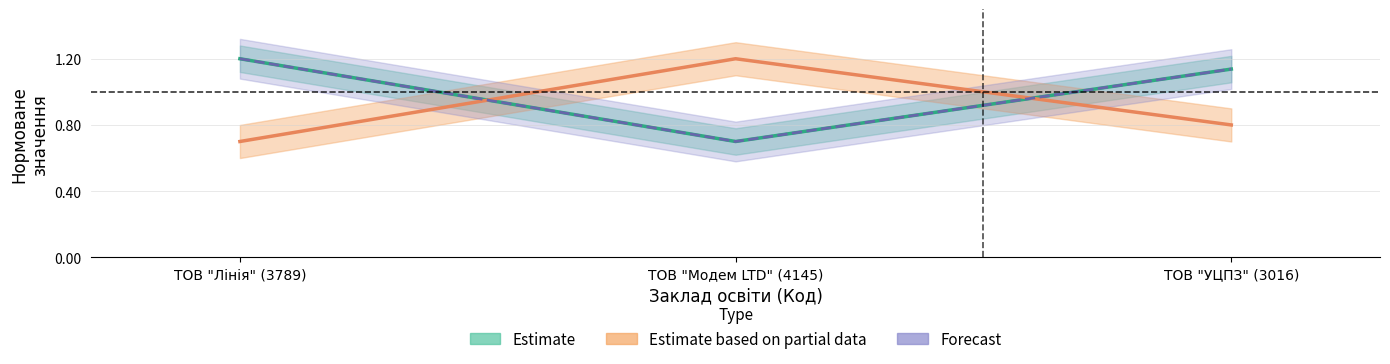

Which category has the highest value in the Forecast series?

ТОВ "Лінія" (3789)